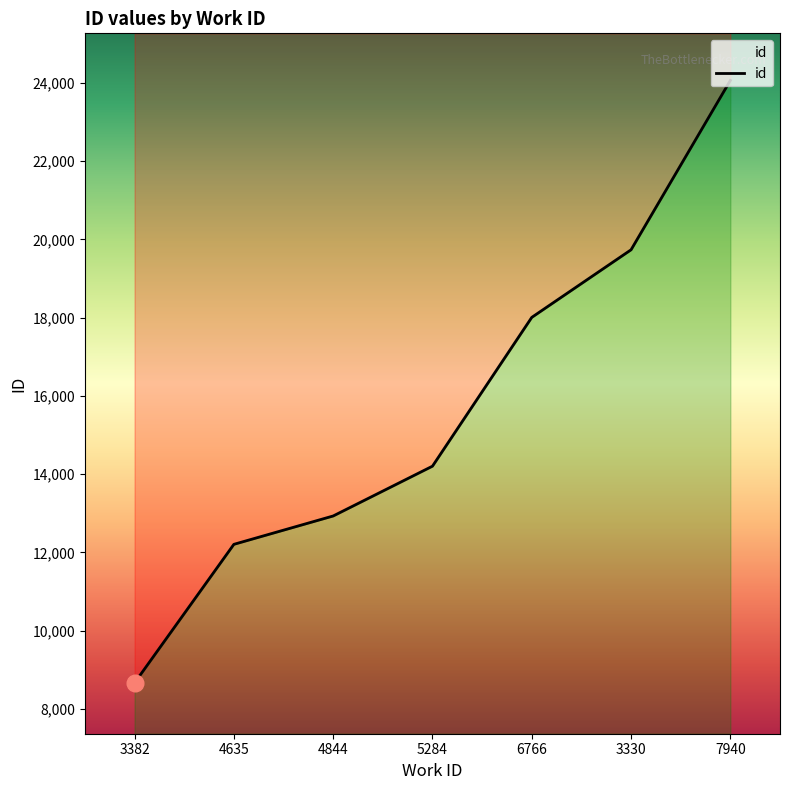

At which label is the value closest to 16363?

6766